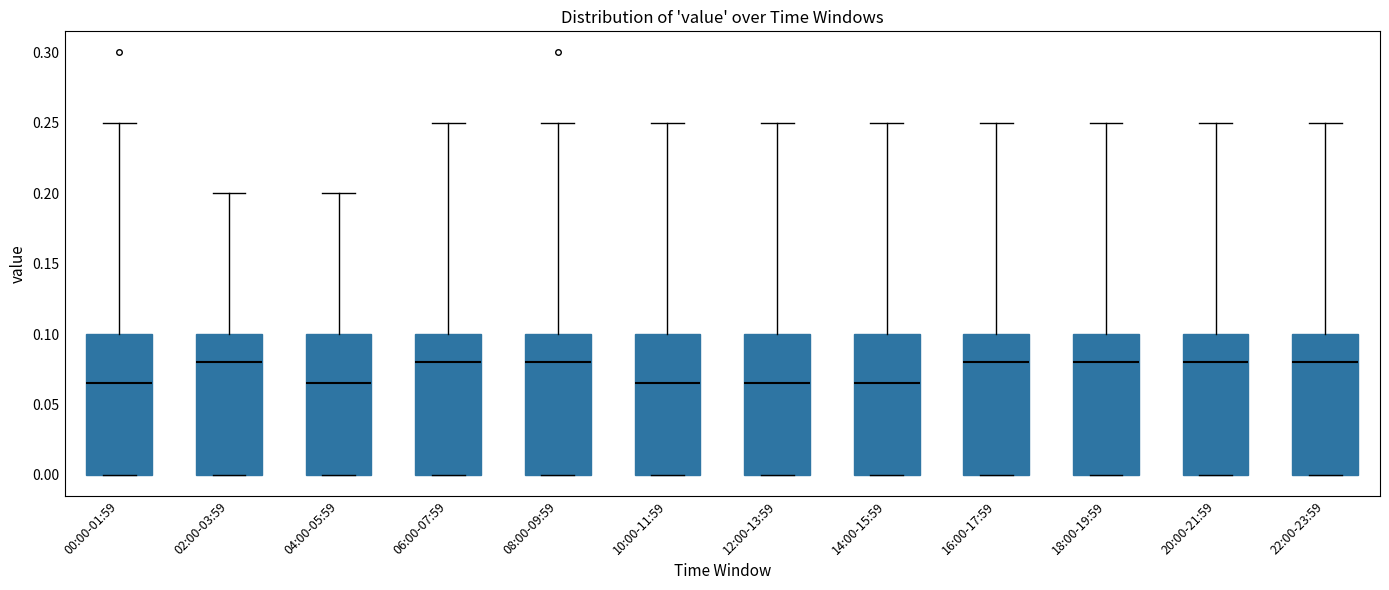

Reading left to right, read every box against the y-axis: the position of its median line, the range the box covers, and the ends of its whiskers. The values are not printed on the chart, so give them approximately, as read against the axis.

00:00-01:59: median 0.065, box 0.000 to 0.100, whiskers 0.000 to 0.250
02:00-03:59: median 0.080, box 0.000 to 0.100, whiskers 0.000 to 0.200
04:00-05:59: median 0.065, box 0.000 to 0.100, whiskers 0.000 to 0.200
06:00-07:59: median 0.080, box 0.000 to 0.100, whiskers 0.000 to 0.250
08:00-09:59: median 0.080, box 0.000 to 0.100, whiskers 0.000 to 0.250
10:00-11:59: median 0.065, box 0.000 to 0.100, whiskers 0.000 to 0.250
12:00-13:59: median 0.065, box 0.000 to 0.100, whiskers 0.000 to 0.250
14:00-15:59: median 0.065, box 0.000 to 0.100, whiskers 0.000 to 0.250
16:00-17:59: median 0.080, box 0.000 to 0.100, whiskers 0.000 to 0.250
18:00-19:59: median 0.080, box 0.000 to 0.100, whiskers 0.000 to 0.250
20:00-21:59: median 0.080, box 0.000 to 0.100, whiskers 0.000 to 0.250
22:00-23:59: median 0.080, box 0.000 to 0.100, whiskers 0.000 to 0.250